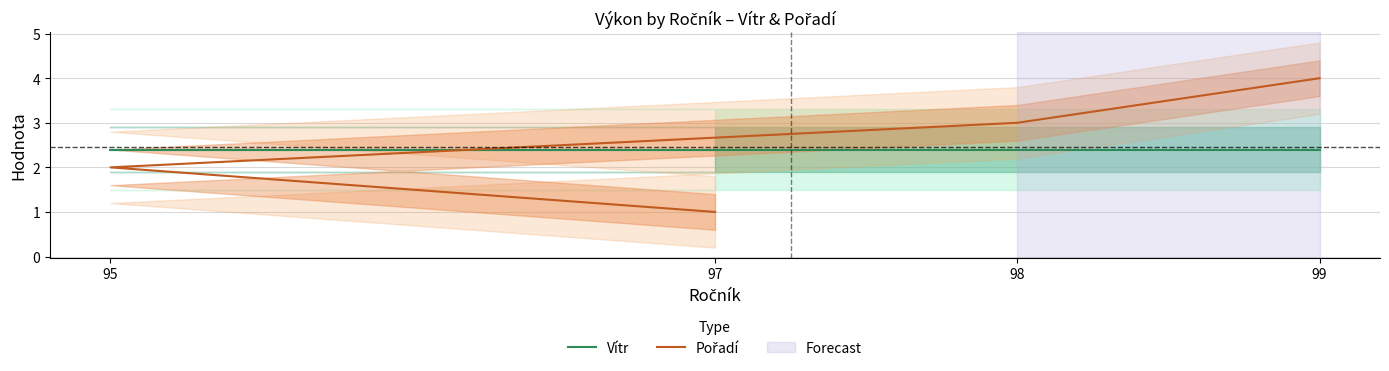

What position from the left is 99?

4